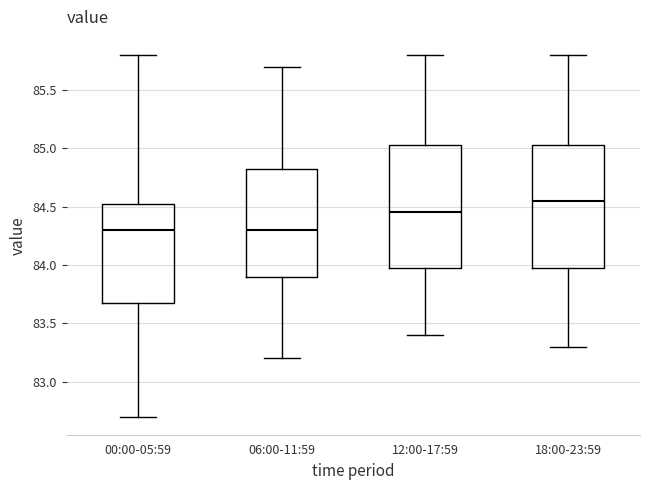

Reading left to right, transcribe this box plot: for each box, give where its median line is, the range the box spans, and where its two whiskers end, as read against the y-axis. The values are not printed on the chart, so give them approximately, as read against the axis.

00:00-05:59: median 84.30, box 83.70 to 84.55, whiskers 82.70 to 85.80
06:00-11:59: median 84.30, box 83.90 to 84.85, whiskers 83.20 to 85.70
12:00-17:59: median 84.45, box 84.00 to 85.05, whiskers 83.40 to 85.80
18:00-23:59: median 84.55, box 84.00 to 85.05, whiskers 83.30 to 85.80